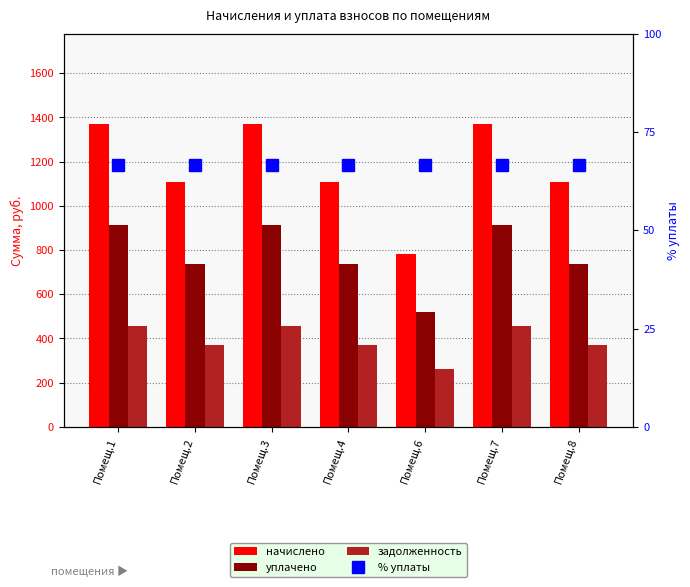

At which category is the sum across all series the highest?

Помещ.1